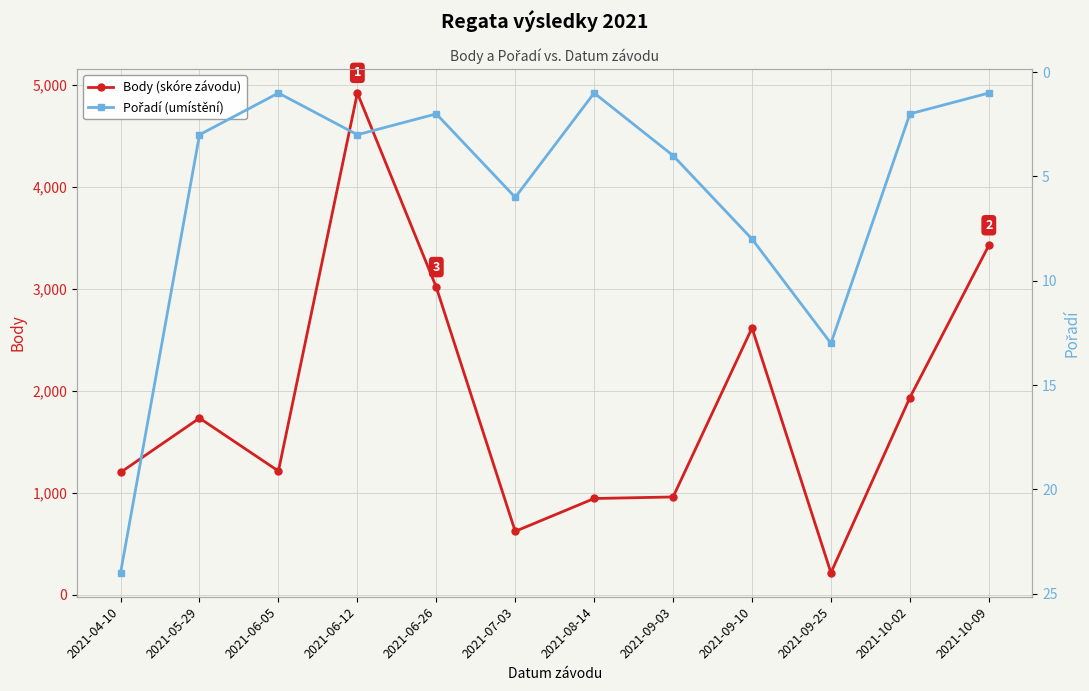

How many lines are shown in the chart?

2